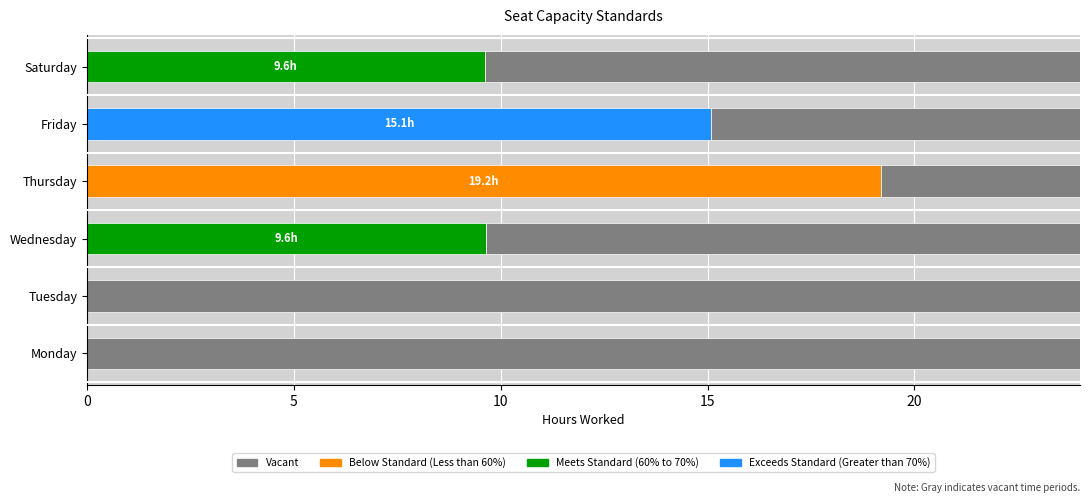

What is the total value across all series at Monday?

24.0